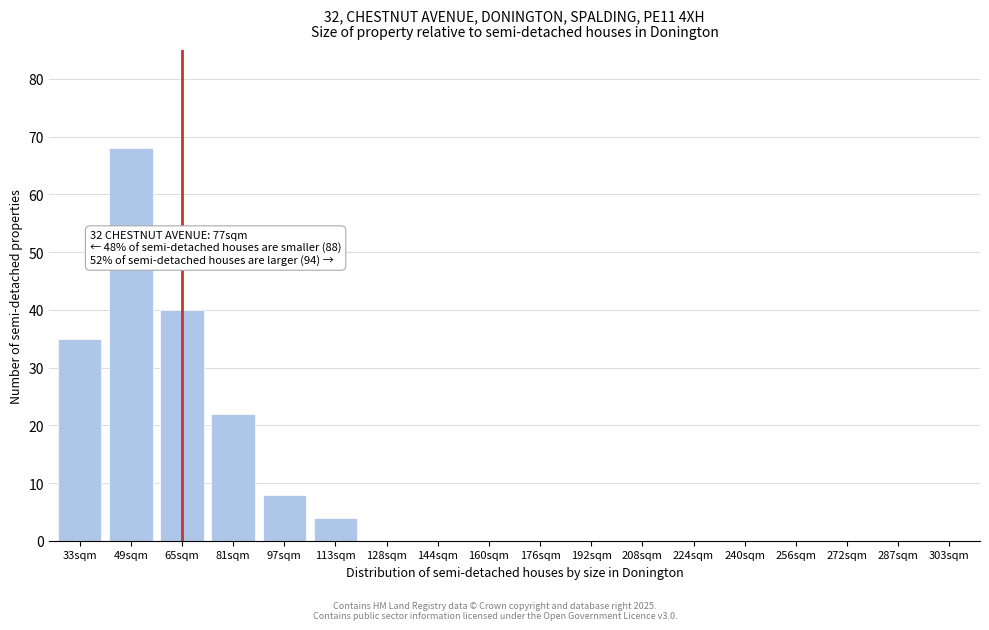

Reading left to right, list all the values displayed in this chart.

33sqm=35	49sqm=68	65sqm=40	81sqm=22	97sqm=8	113sqm=4	128sqm=0	144sqm=0	160sqm=0	176sqm=0	192sqm=0	208sqm=0	224sqm=0	240sqm=0	256sqm=0	272sqm=0	287sqm=0	303sqm=0